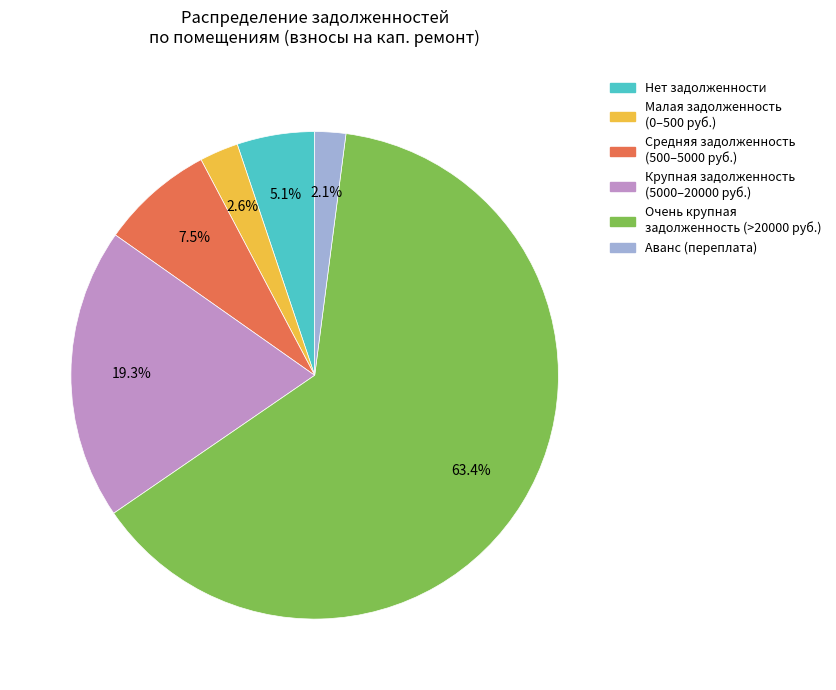

Does any single category account for the majority?

Yes